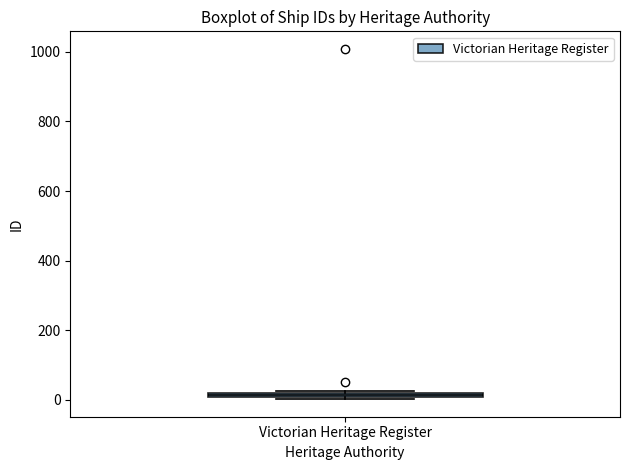

Where is the lower edge of the box for Victorian Heritage Register on the y-axis? The values are not printed on the chart, so give them approximately, as read against the axis.

0